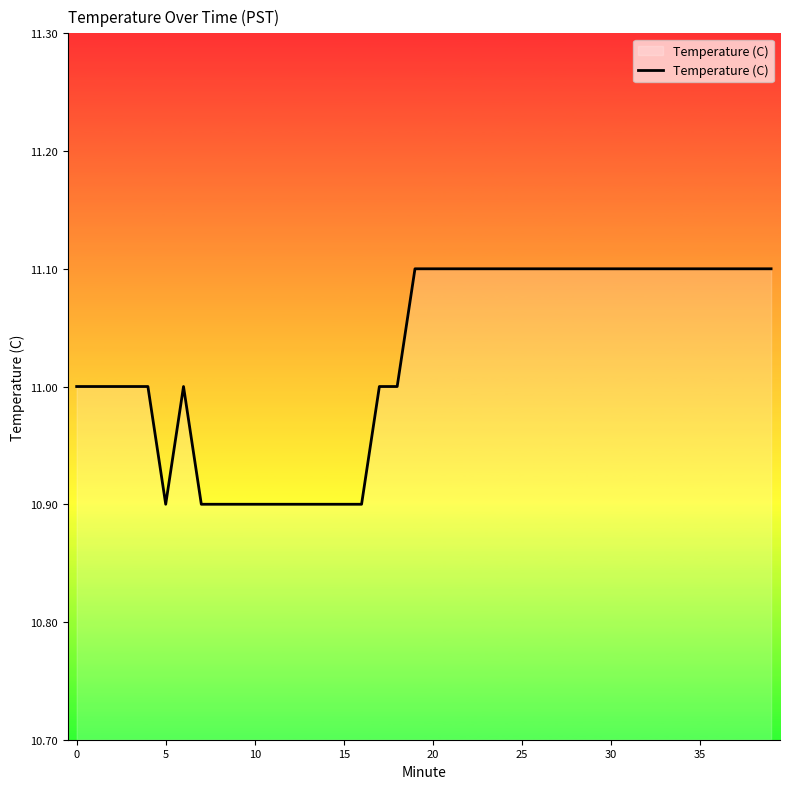

What is the smallest value displayed?

10.9